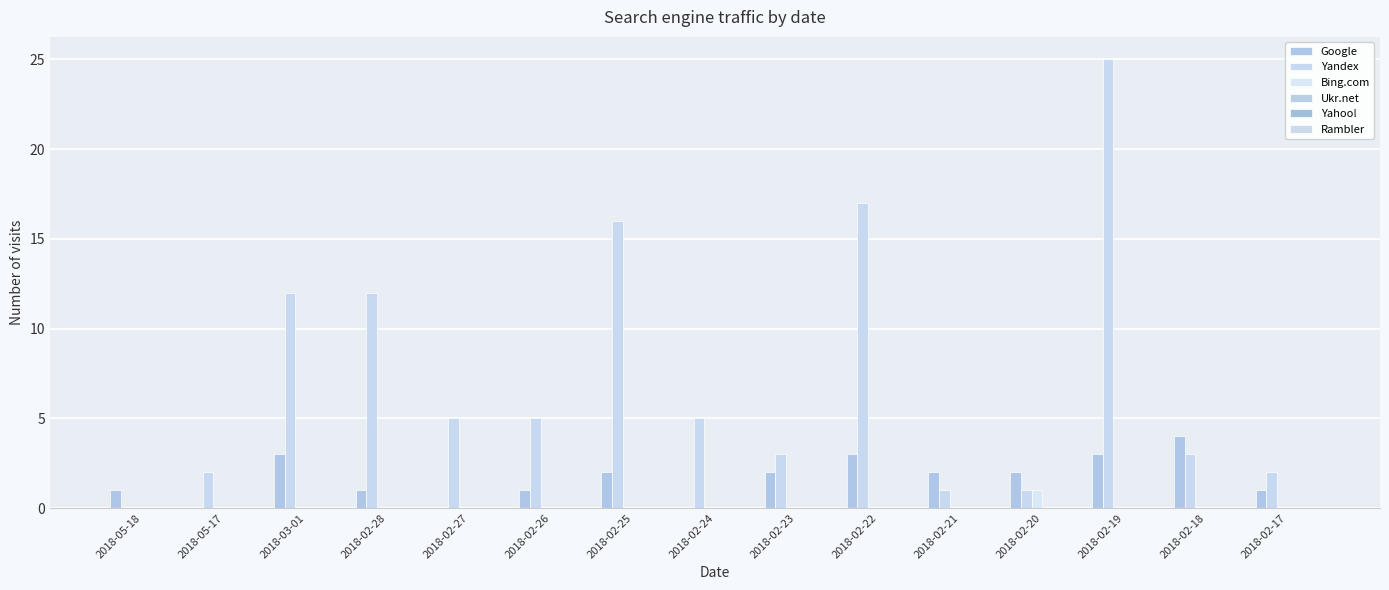

The value of Bing.com at 2018-02-26 is 1. True or false?

False